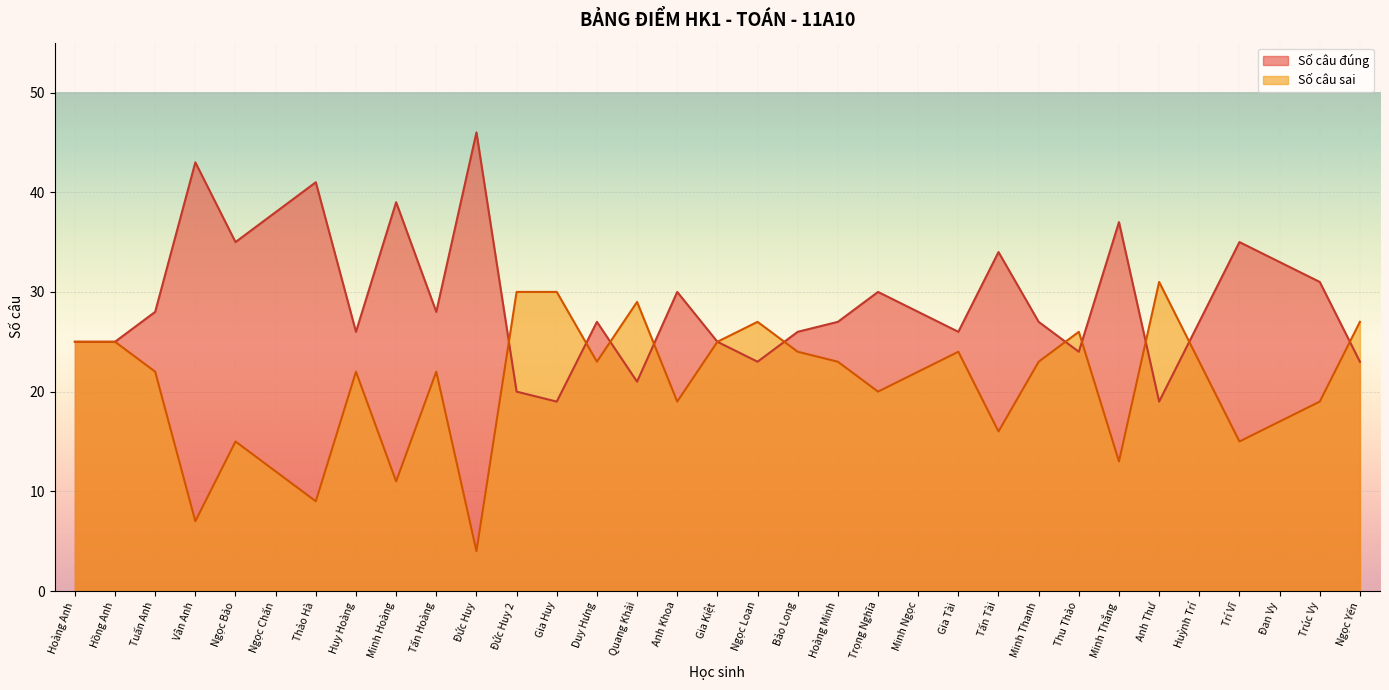

What is the total value across all series at Quang Khải?

50